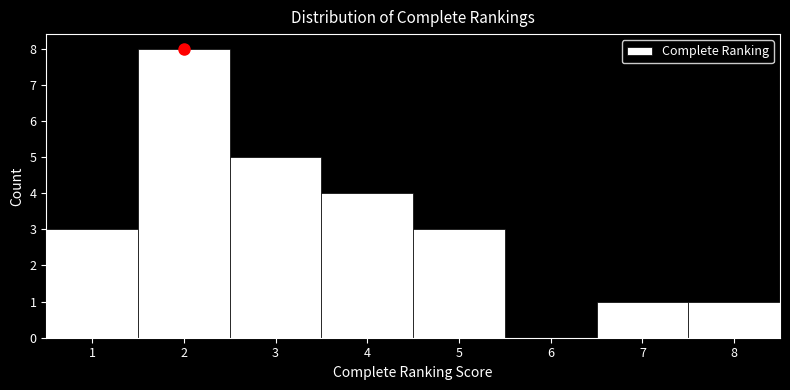

Which range on the x-axis has the tallest bar?

1.5 to 2.5